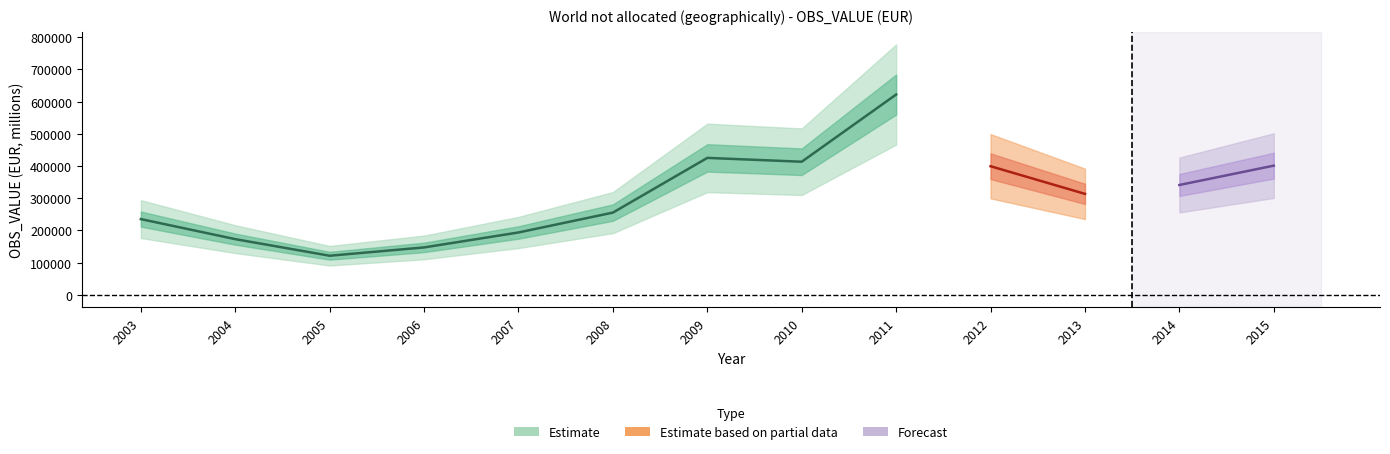

List the labels in order of value, smallest first.

2005, 2006, 2004, 2007, 2003, 2008, 2013, 2014, 2012, 2015, 2010, 2009, 2011